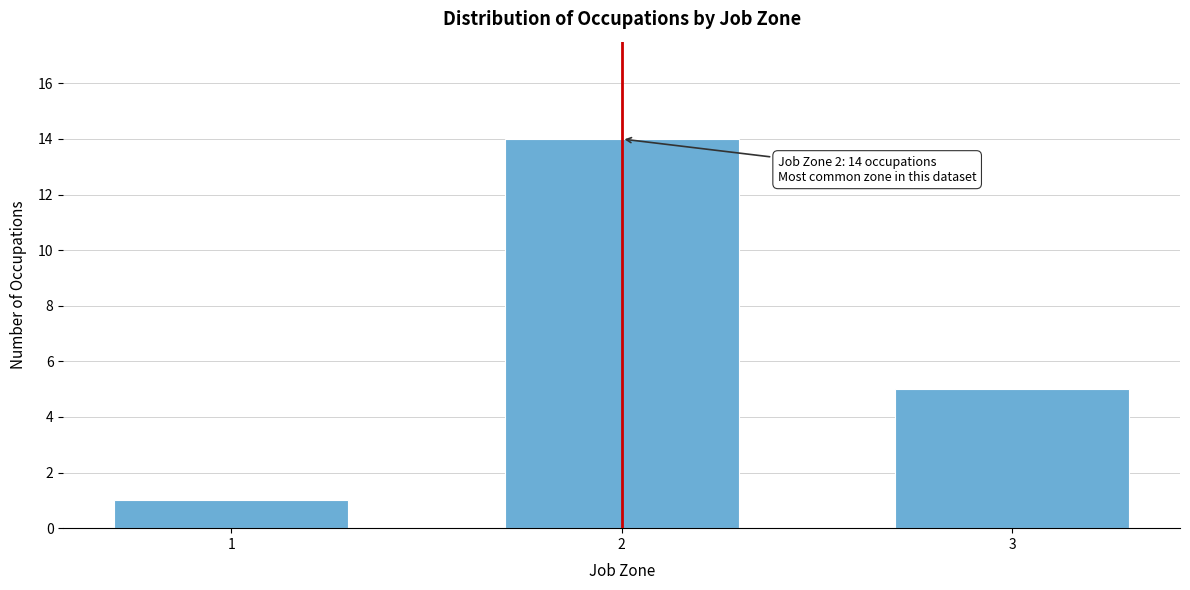

Reading left to right, transcribe all the data shown in this chart.

1	14	5